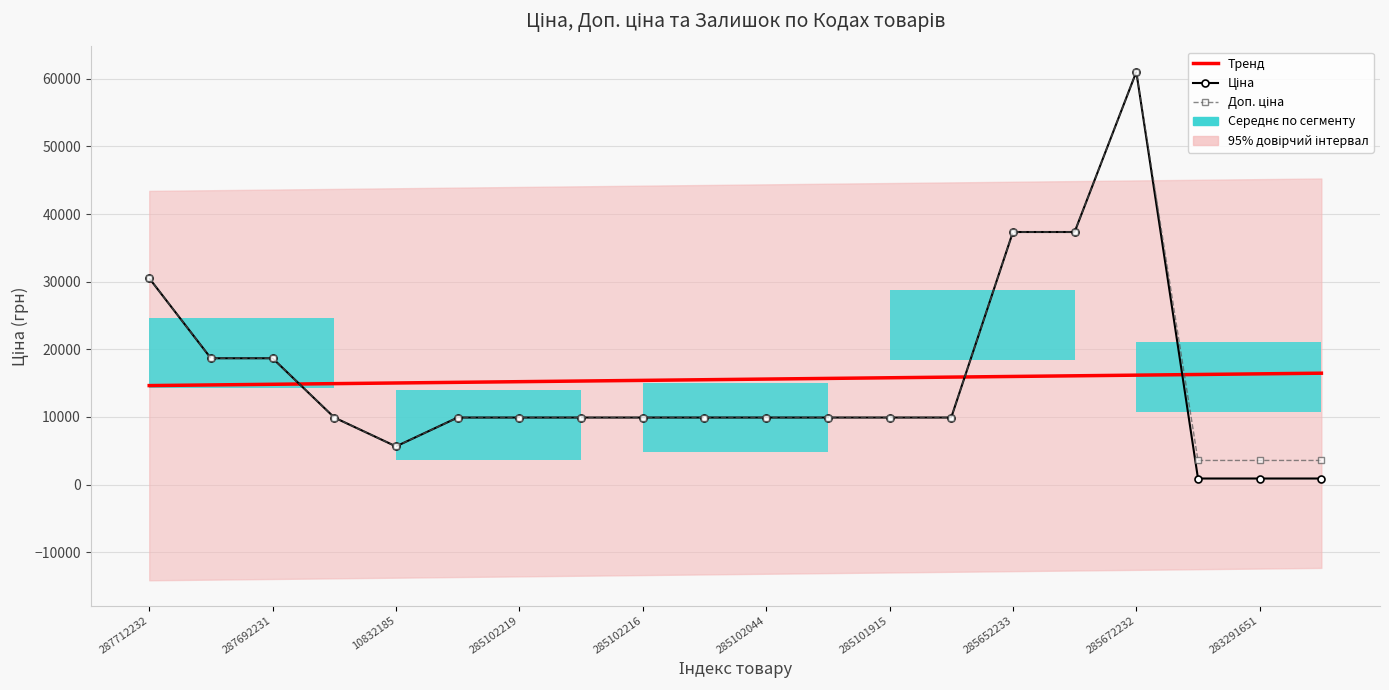

At 287712232, list the series in order from largest to smallest.

Ціна, Доп. ціна, Тренд